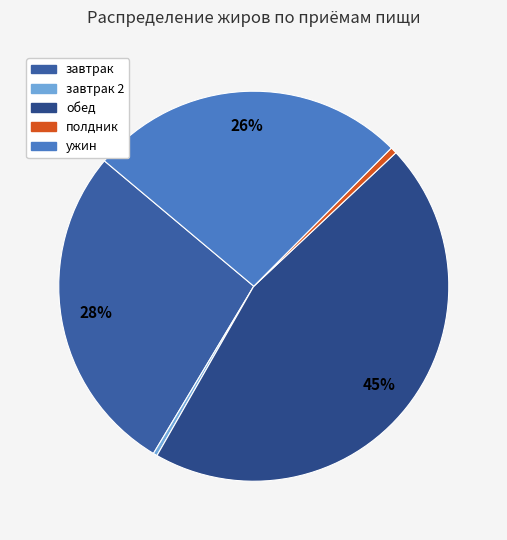

To the nearest percent, what percentage of the pie is завтрак?

27%